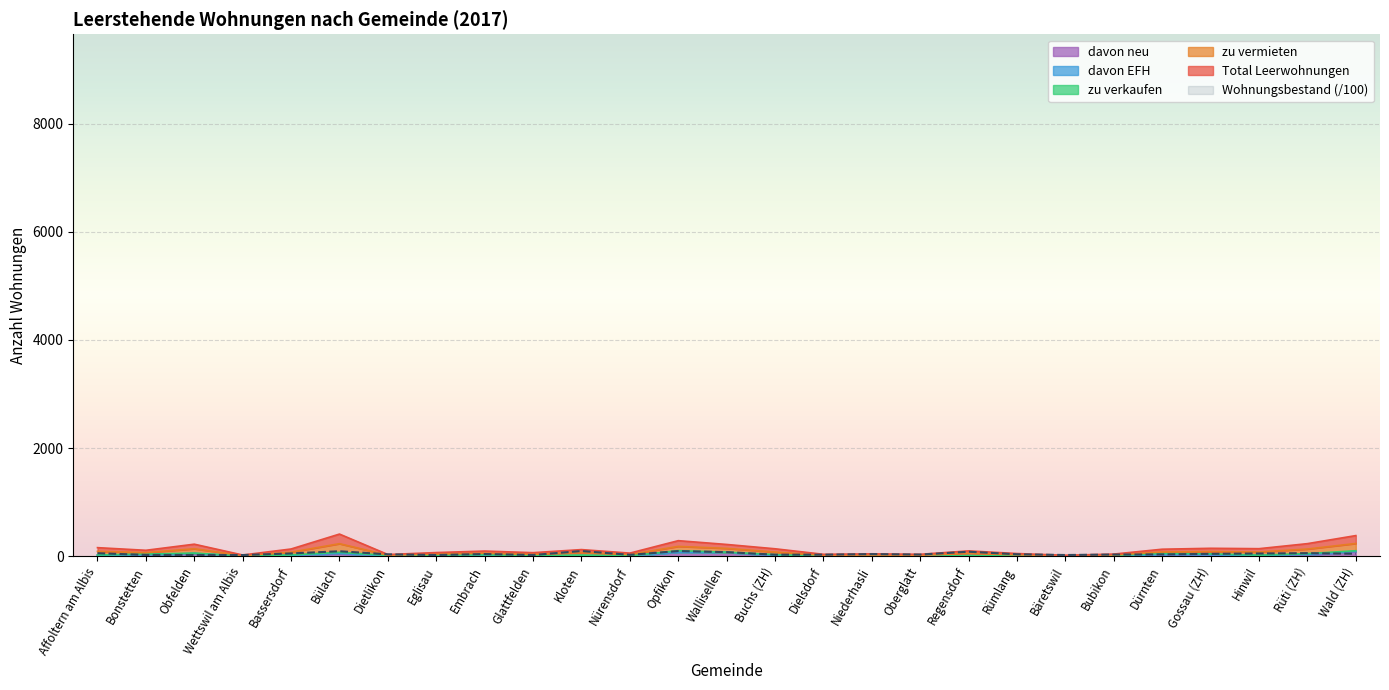

At which category does the chart reach its peak across all series?

Bülach